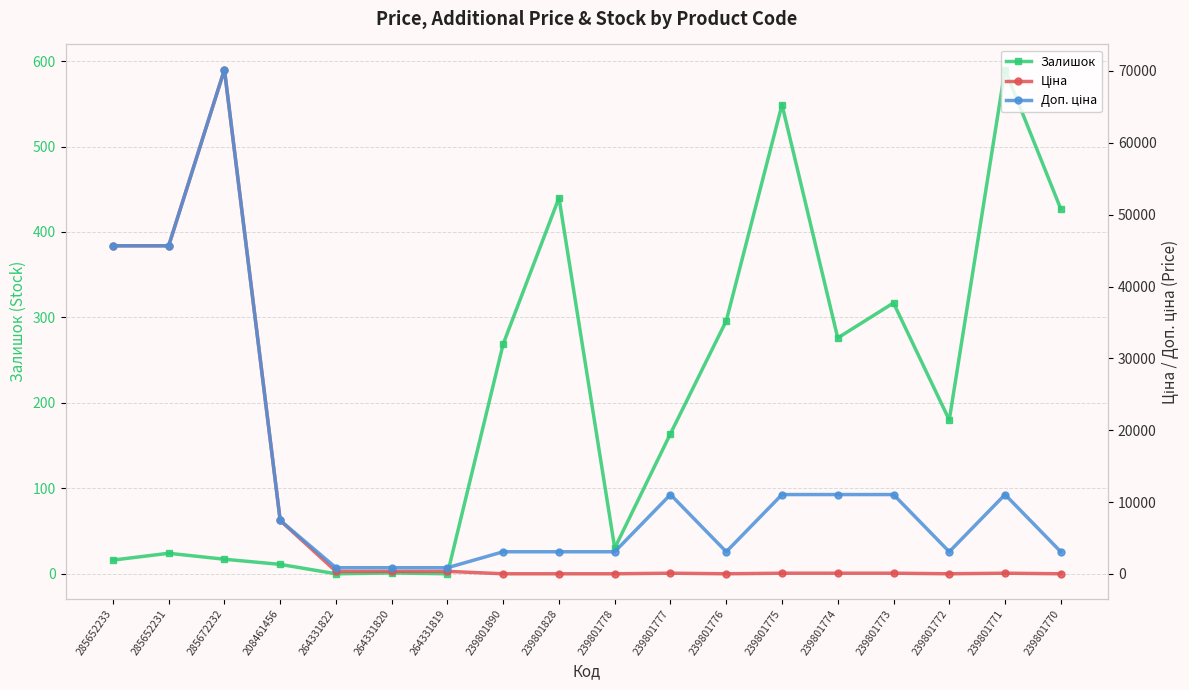

Reading right to left, transcribe all the data shown in this chart.

Залишок: 239801770=427.0	239801771=590.0	239801772=180.0	239801773=317.0	239801774=276.0	239801775=549.0	239801776=296.0	239801777=164.0	239801778=30.0	239801828=440.0	239801890=269.0	264331819=0.0	264331820=1.0	264331822=0.0	208461456=11.0	285672232=17.0	285652231=24.0	285652233=16.0
Ціна: 239801770=30.9	239801771=110.5	239801772=30.9	239801773=110.5	239801774=110.5	239801775=110.5	239801776=30.9	239801777=110.5	239801778=30.9	239801828=30.9	239801890=30.9	264331819=367.6	264331820=367.6	264331822=367.6	208461456=7453.8	285672232=70181.6	285652231=45672.6	285652233=45672.6
Доп. ціна: 239801770=3095.0	239801771=11055.0	239801772=3095.0	239801773=11055.0	239801774=11055.0	239801775=11055.0	239801776=3095.0	239801777=11055.0	239801778=3095.0	239801828=3095.0	239801890=3095.0	264331819=874.0	264331820=874.0	264331822=874.0	208461456=7453.8	285672232=70181.6	285652231=45672.6	285652233=45672.6